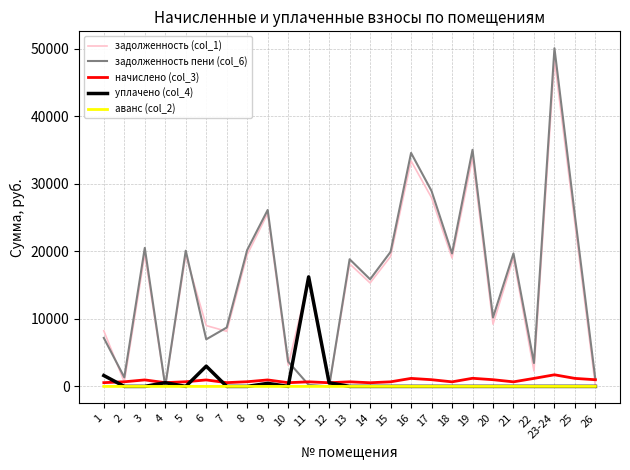

Which series has the widest spread of values?

задолженность пени (col_6)